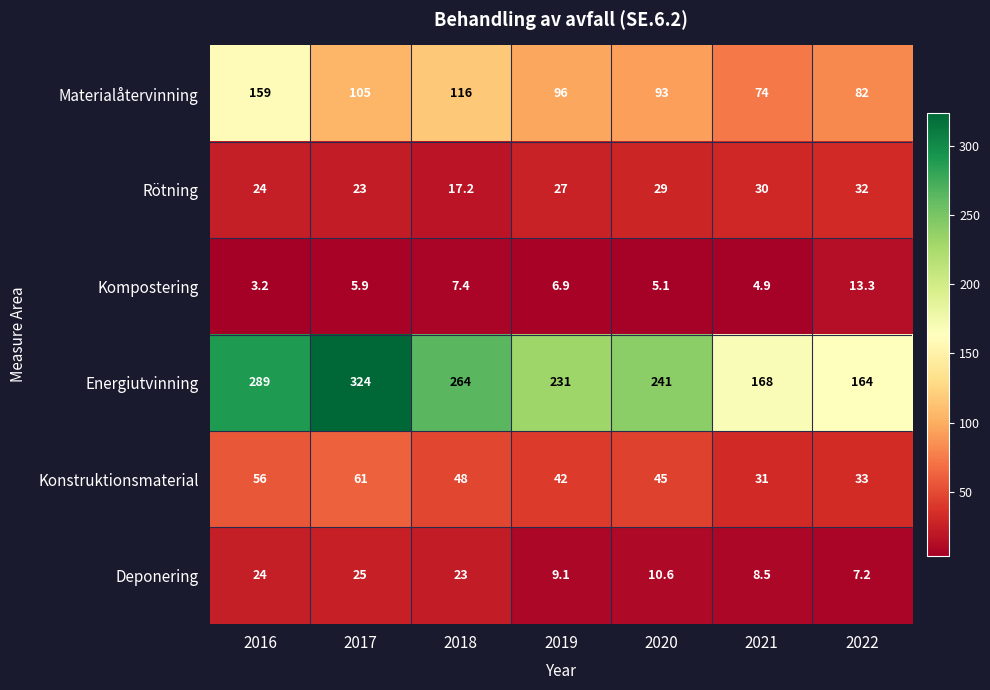

At which label is Kompostering closest to 8?

2018